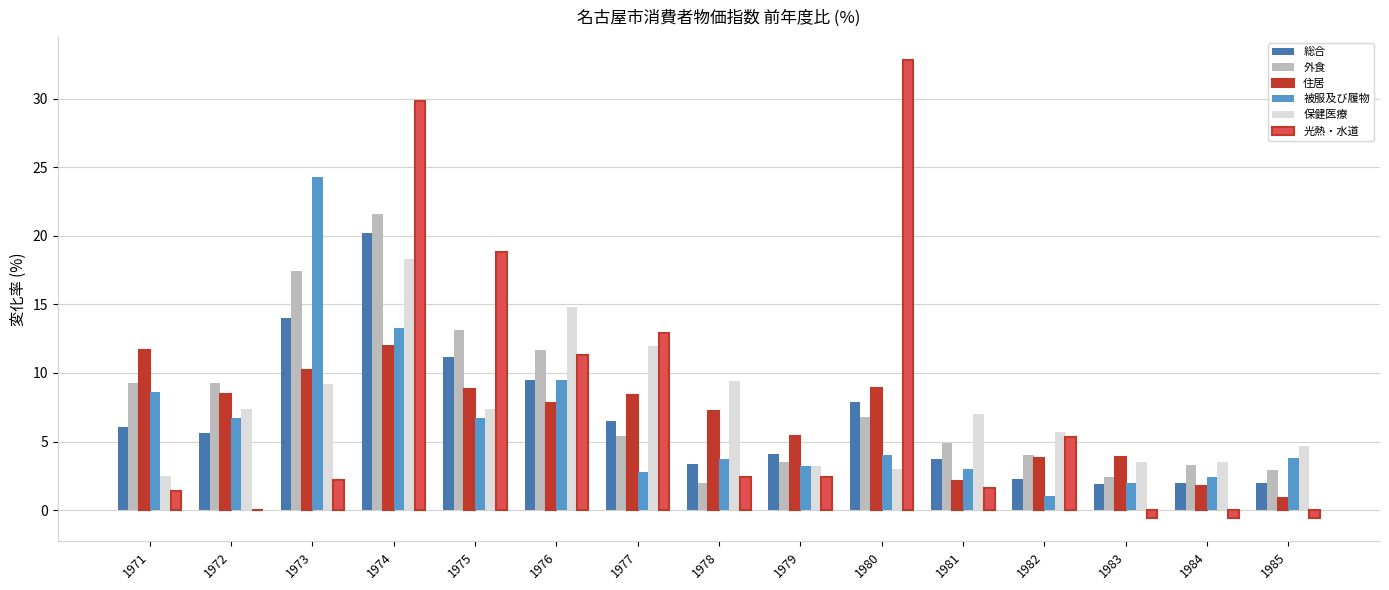

What value does the 外食 series have at 1976?

11.7